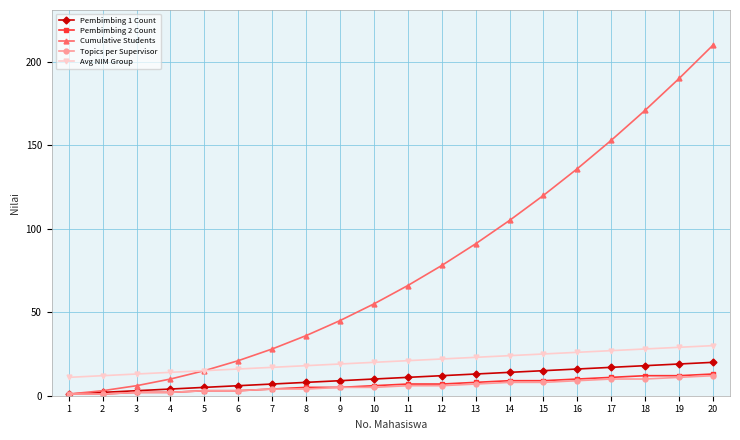

At which category is the sum across all series the highest?

20